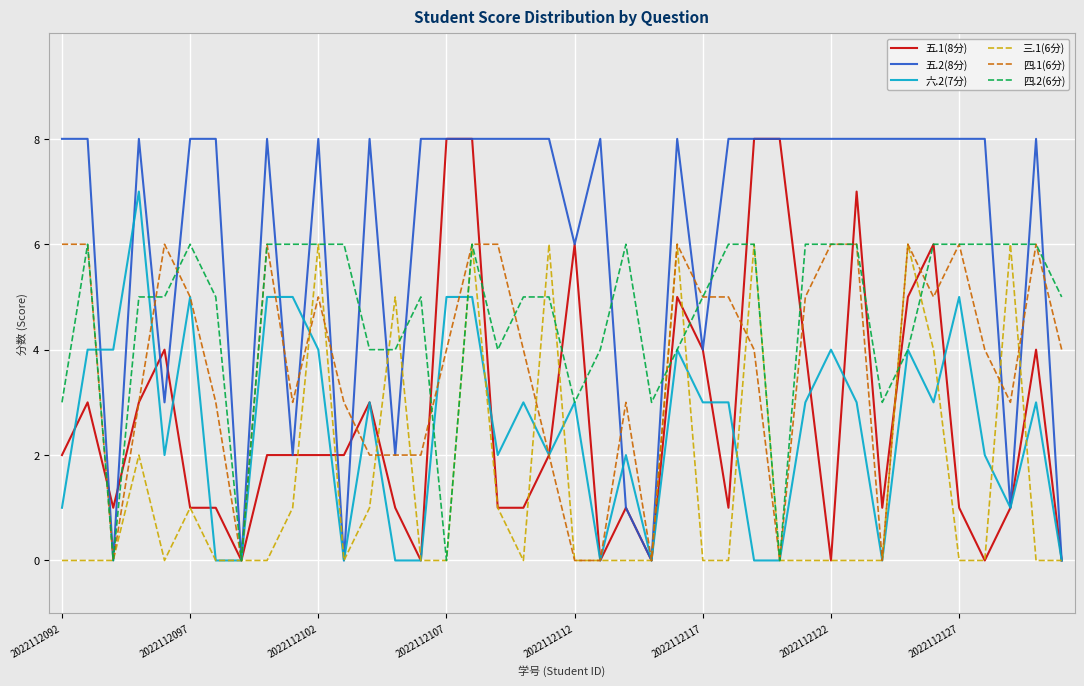

What is the maximum value shown in the chart?

8